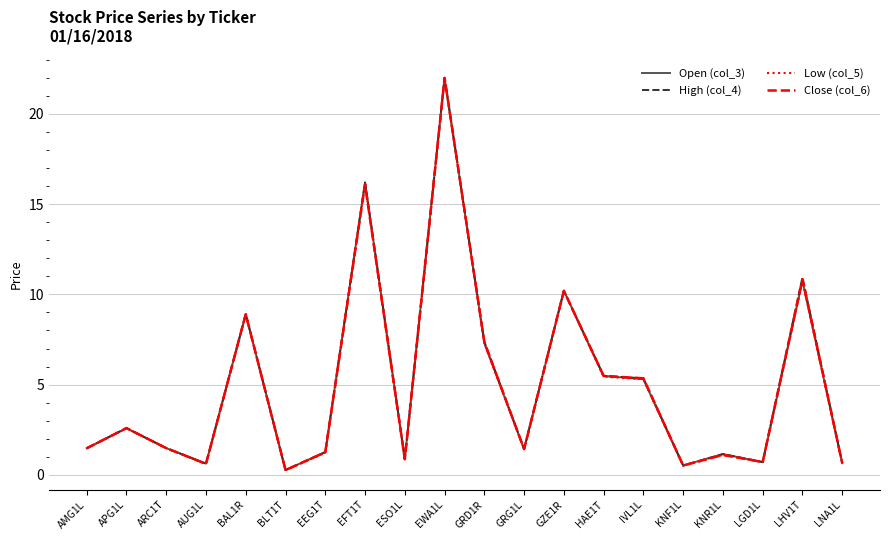

What are all the series names shown in the legend?

Open (col_3), High (col_4), Low (col_5), Close (col_6)